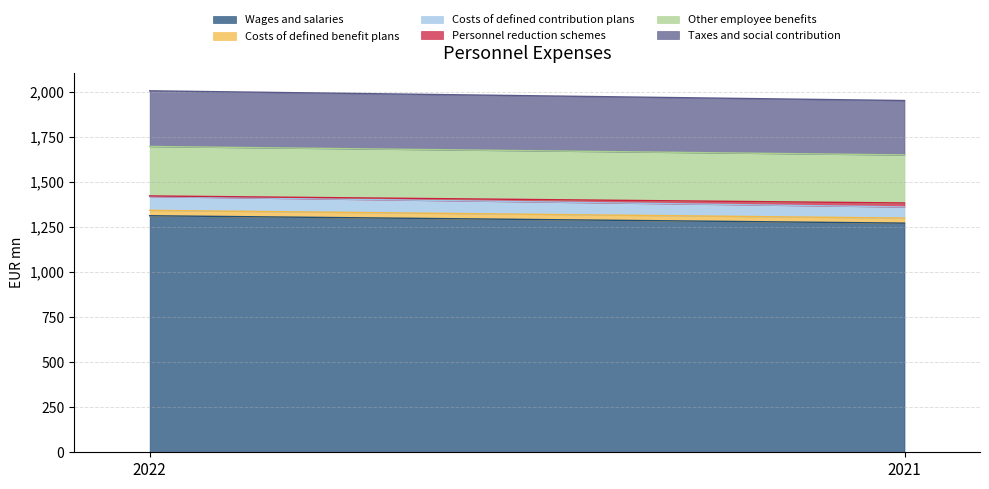

Between 2022 and 2021, which series saw the biggest shift?

Wages and salaries